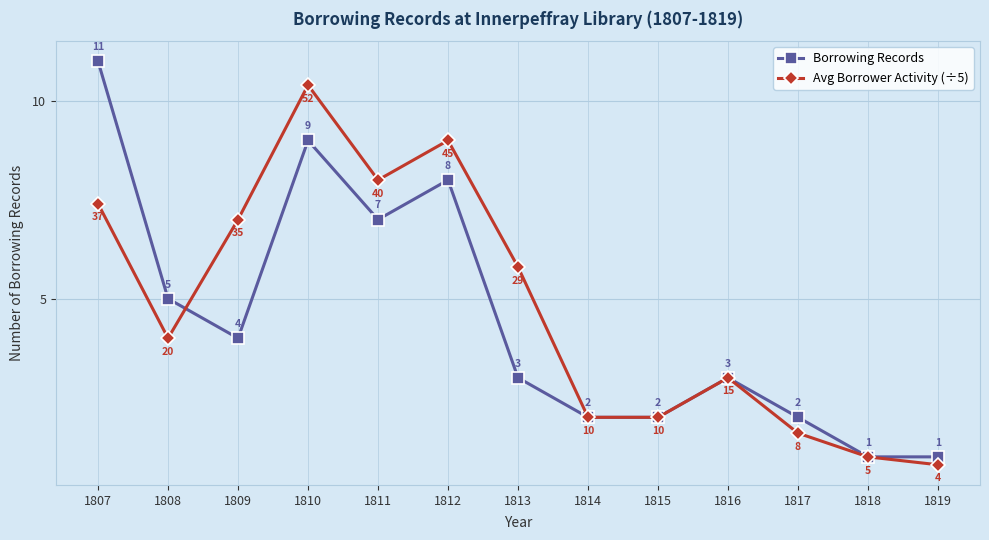

Rank the series at 1812 from lowest to highest value.

Borrowing Records, Avg Borrower Activity (÷5)